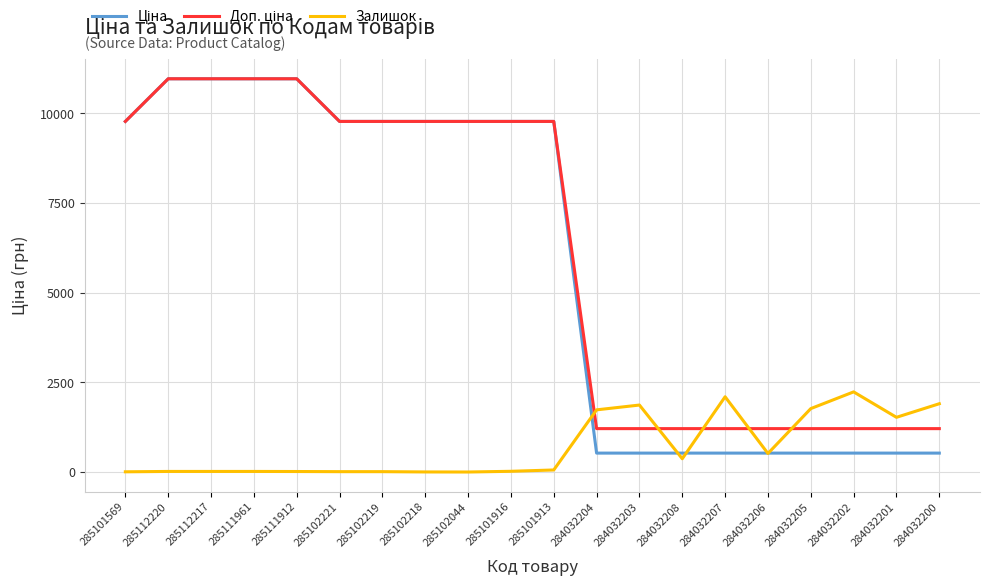

What is the highest value of the Залишок series?

2235.0